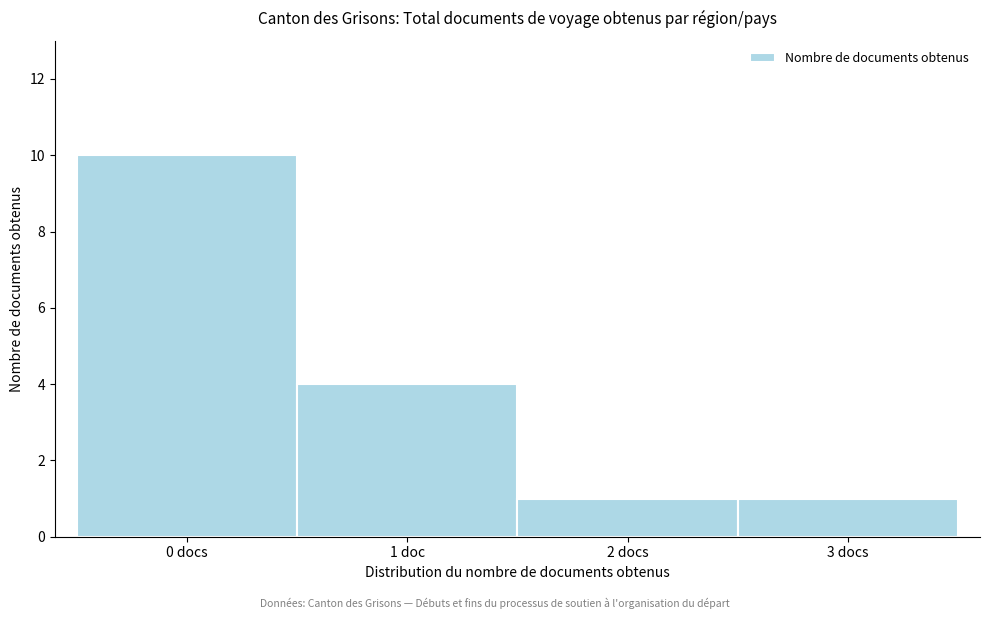

Reading left to right, extract all data points from this chart.

0 docs=10	1 doc=4	2 docs=1	3 docs=1